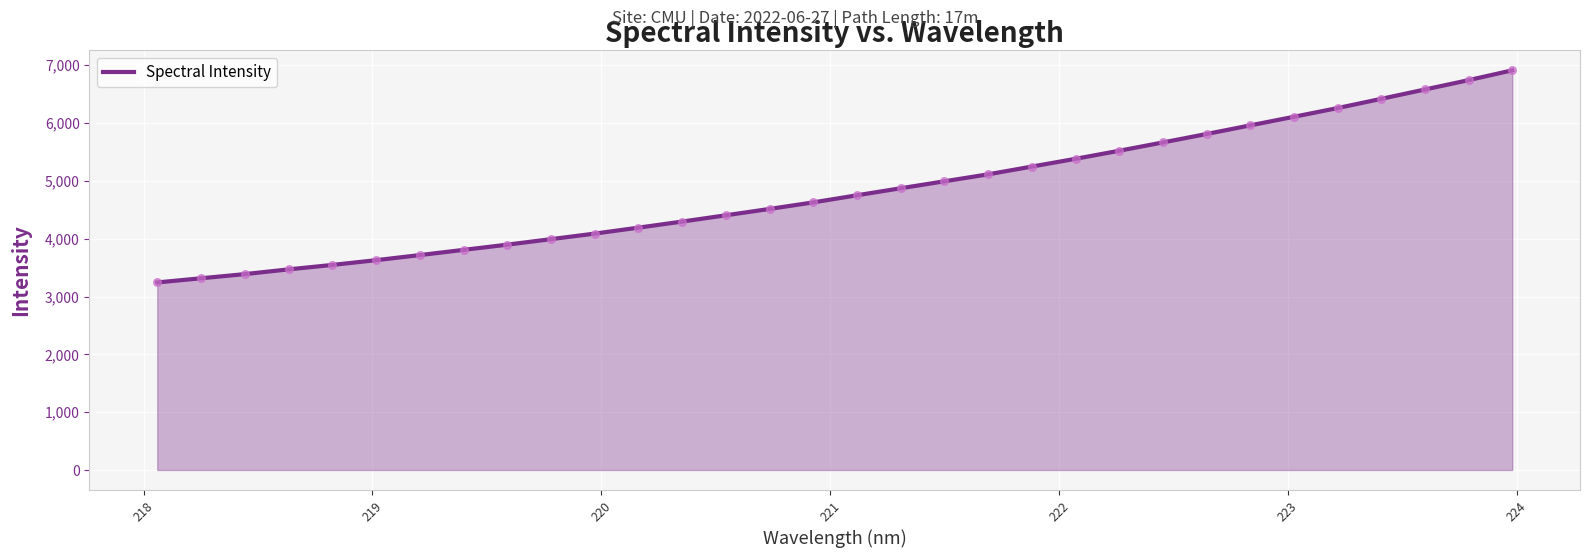

What is the smallest value displayed?

3244.4